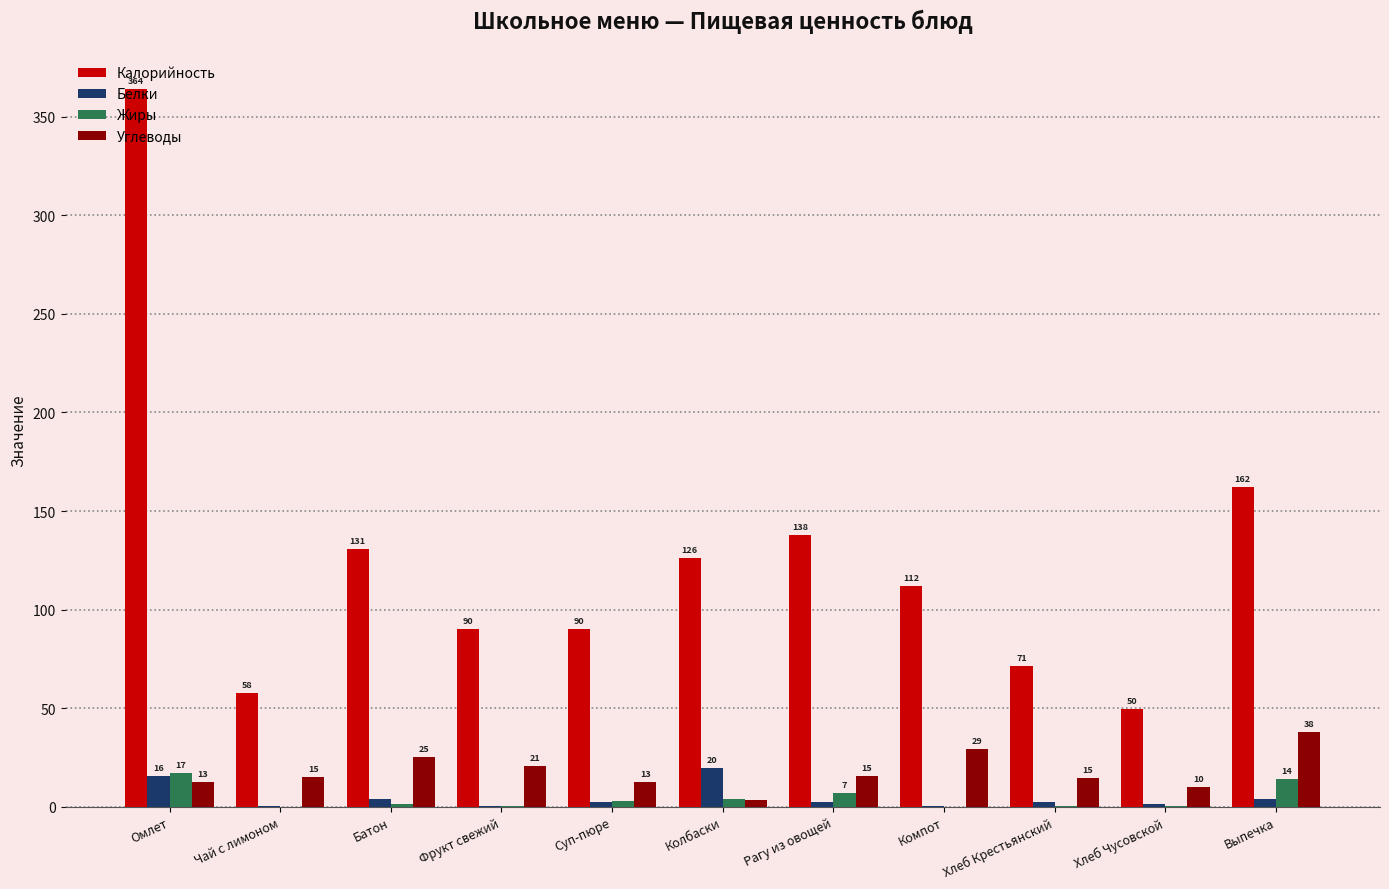

What is the label of the 1st bar from the right?

Выпечка